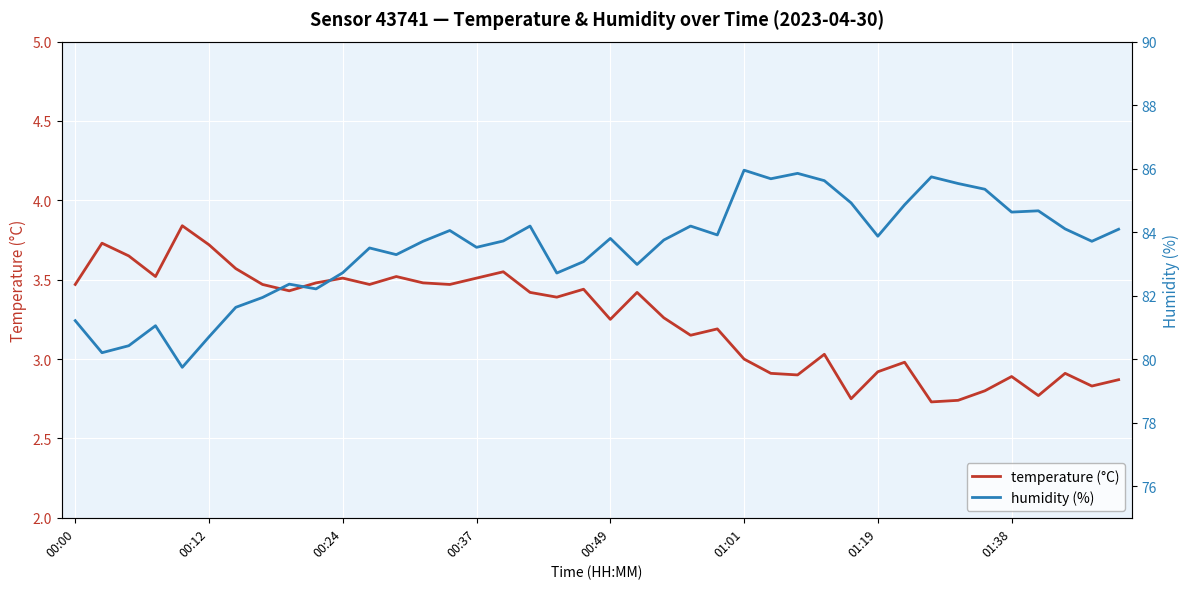

Rank the categories by humidity (%) value from highest to lowest.

25, 27, 32, 26, 28, 33, 34, 29, 31, 36, 35, 17, 23, 37, 39, 14, 24, 30, 20, 22, 16, 13, 38, 15, 11, 12, 19, 21, 10, 18, 8, 9, 01:38, 01:19, 00:00, 00:37, 01:01, 00:24, 00:12, 00:49